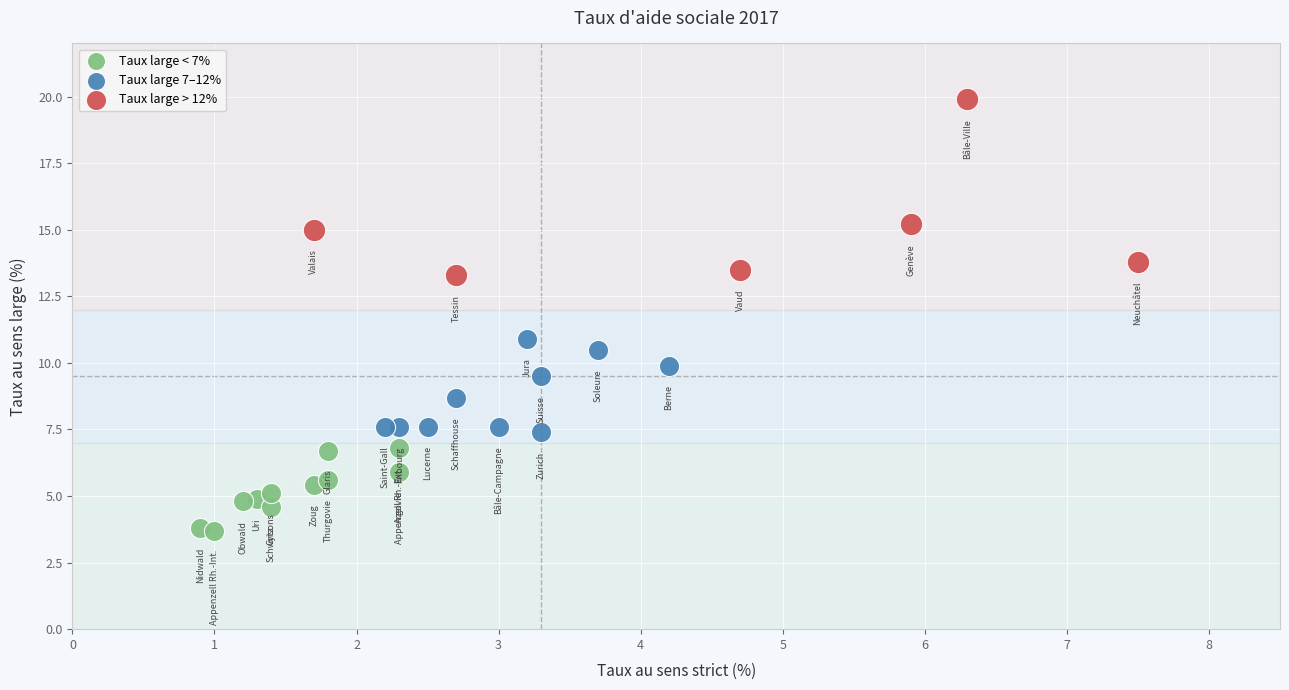

Which series has the largest Y range (max minus min)?

Taux large > 12%